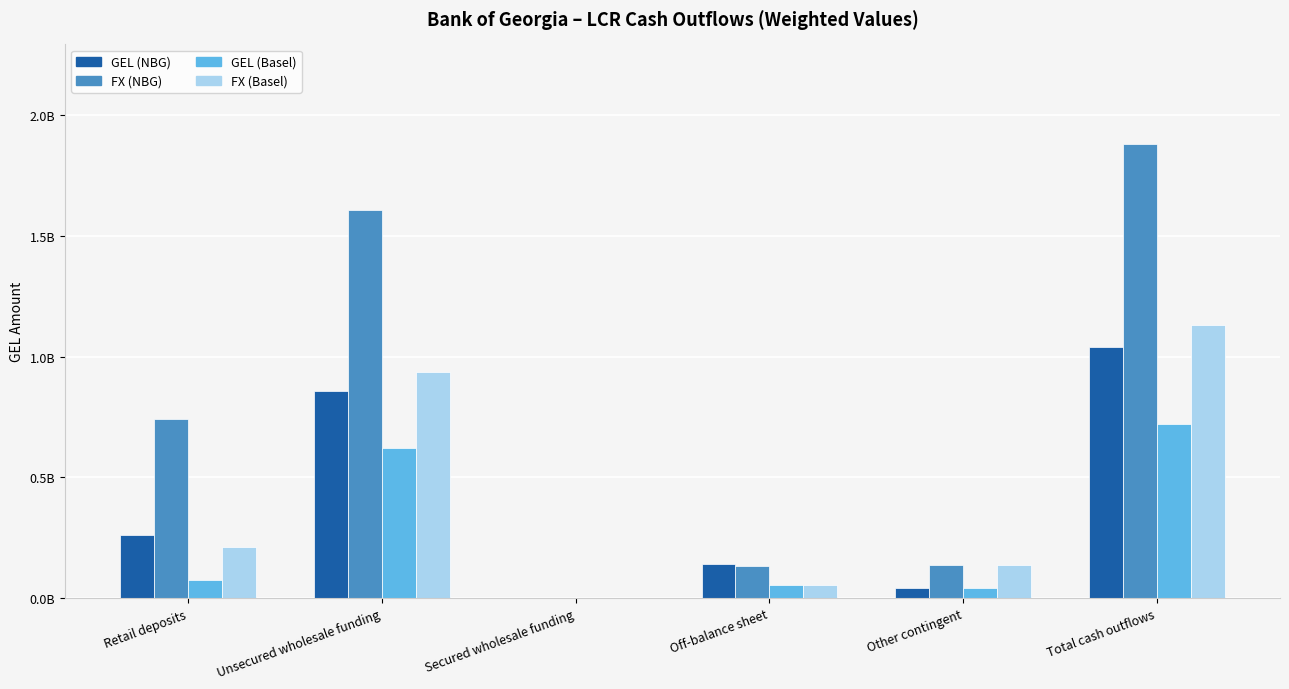

What is the label of the 1st bar from the right?

Total cash outflows